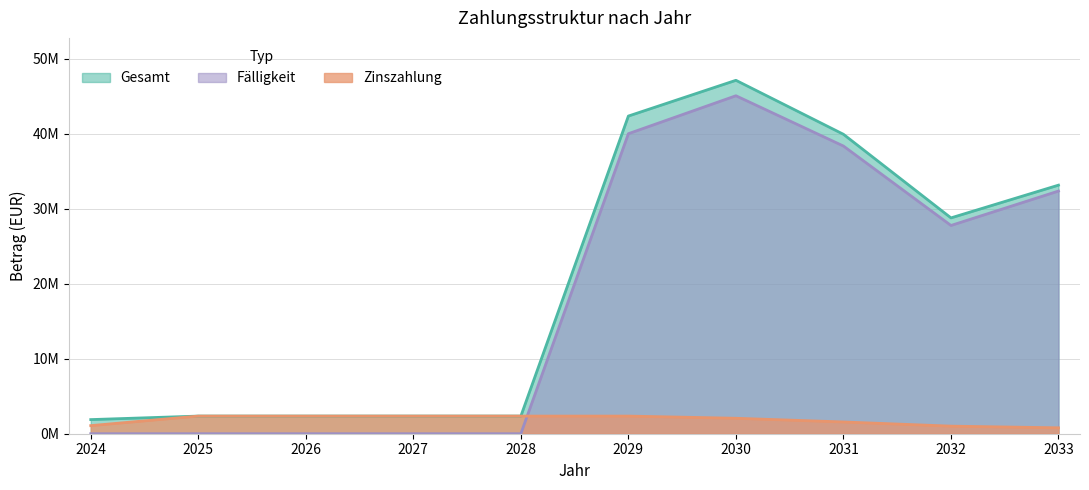

What is the average value of the Fälligkeit series?

18345500.0